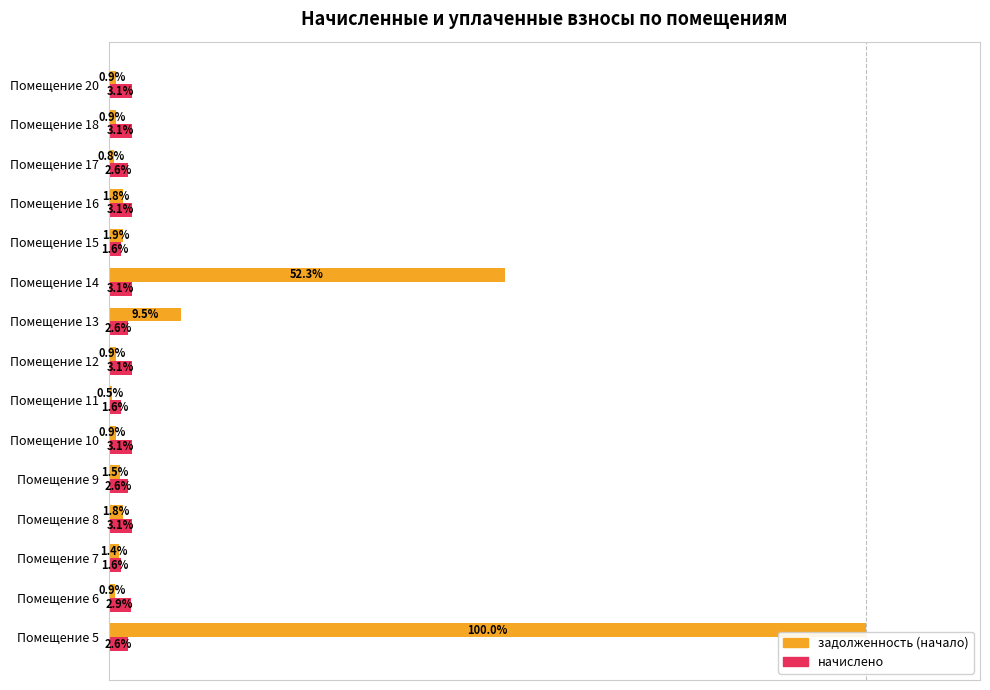

Which series has the largest total across all categories?

задолженность (начало)